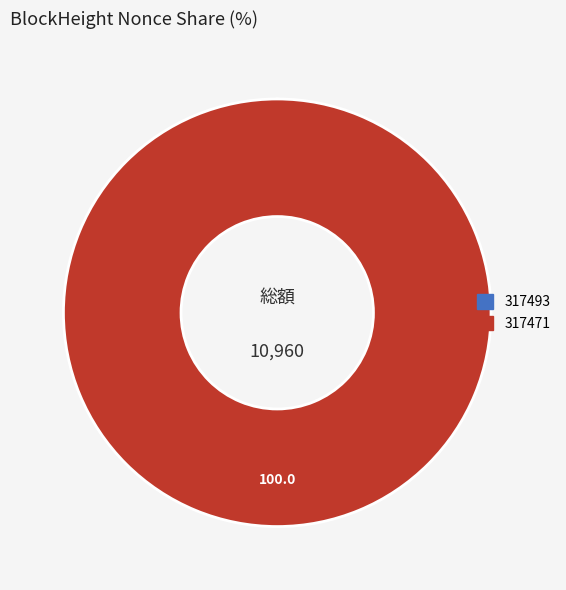

Does 317471 represent more than half of the total?

Yes